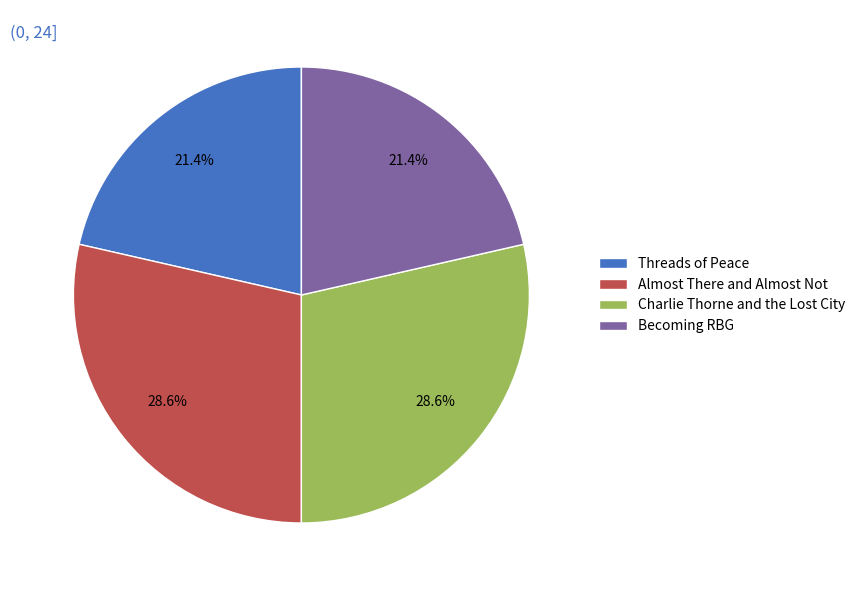

Does Almost There and Almost Not represent more than half of the total?

No